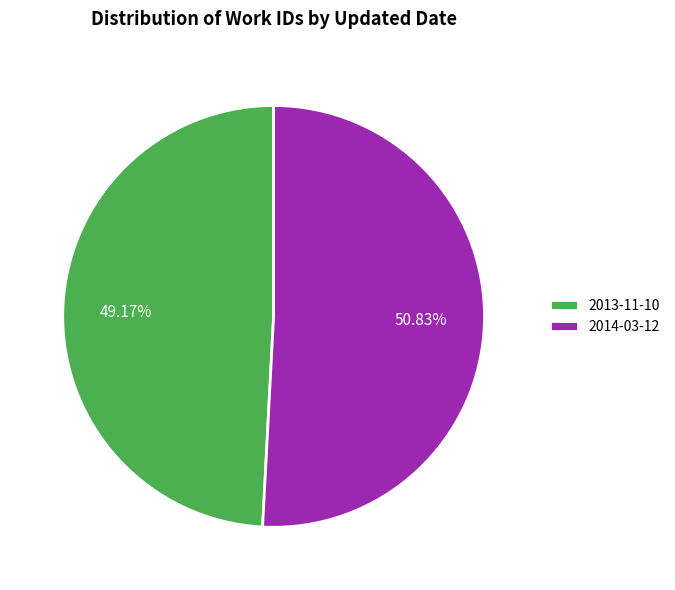

Does any single category account for the majority?

Yes